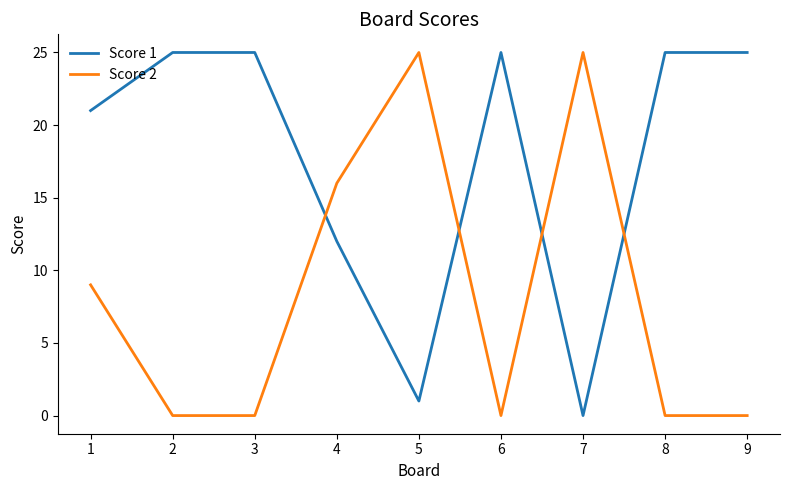

At which category is the sum across all series the highest?

1